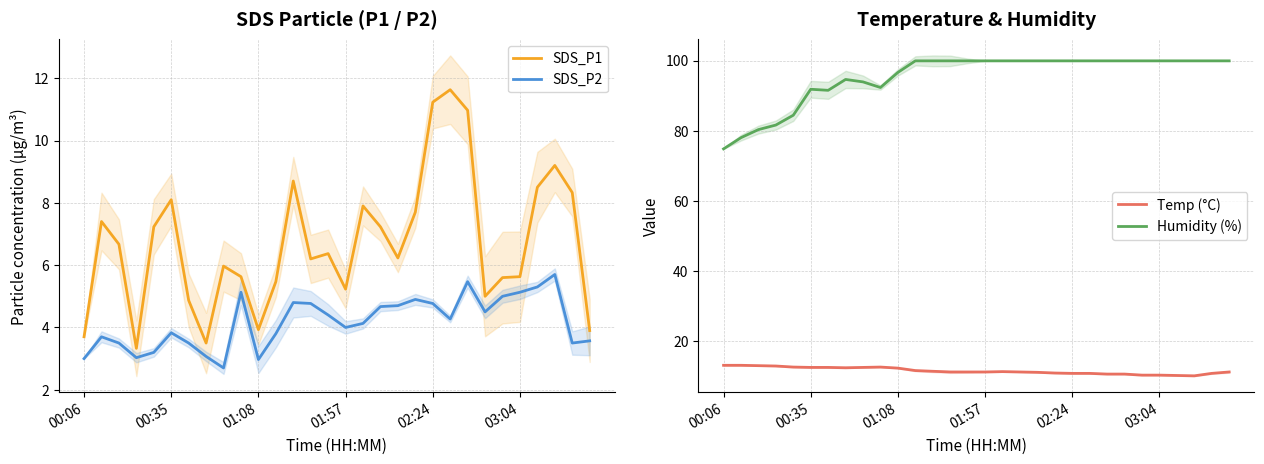

Rank the series by their maximum value, from lowest to highest.

SDS_P2, SDS_P1, Temp (°C), Humidity (%)